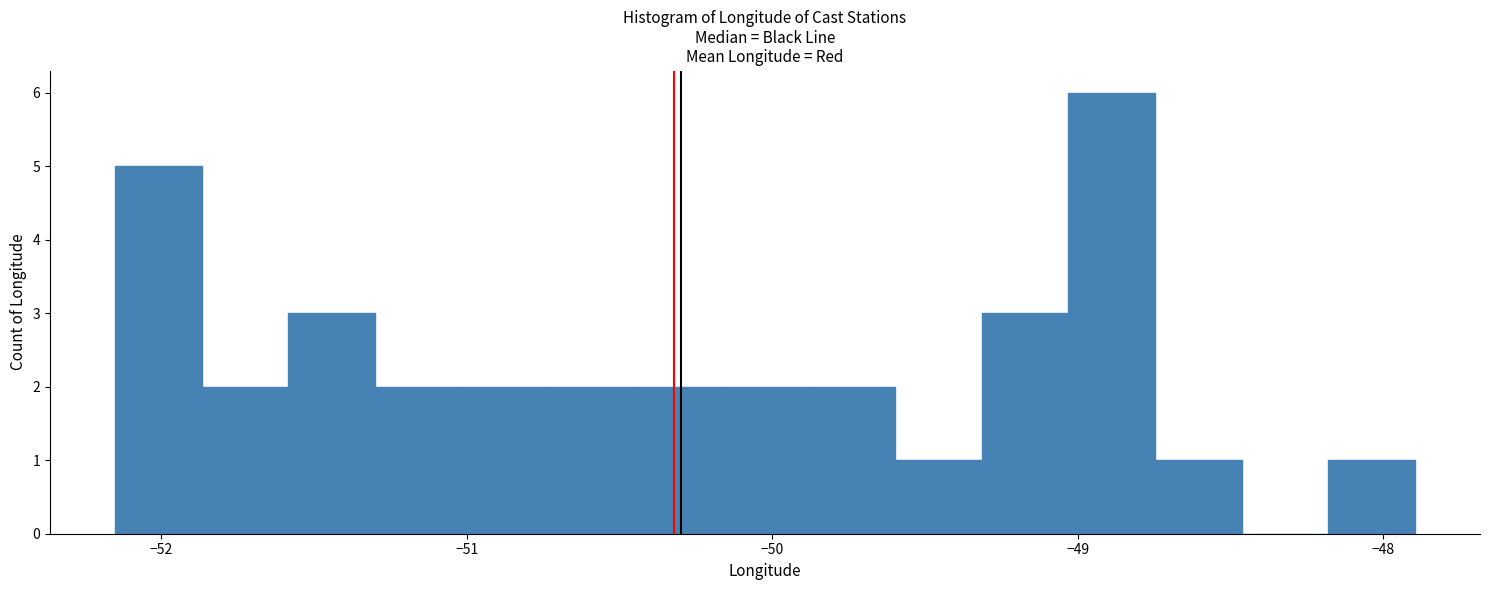

Around what value on the x-axis is the tallest bar? Give the approximate position of its centre, as read against the axis.

-48.9